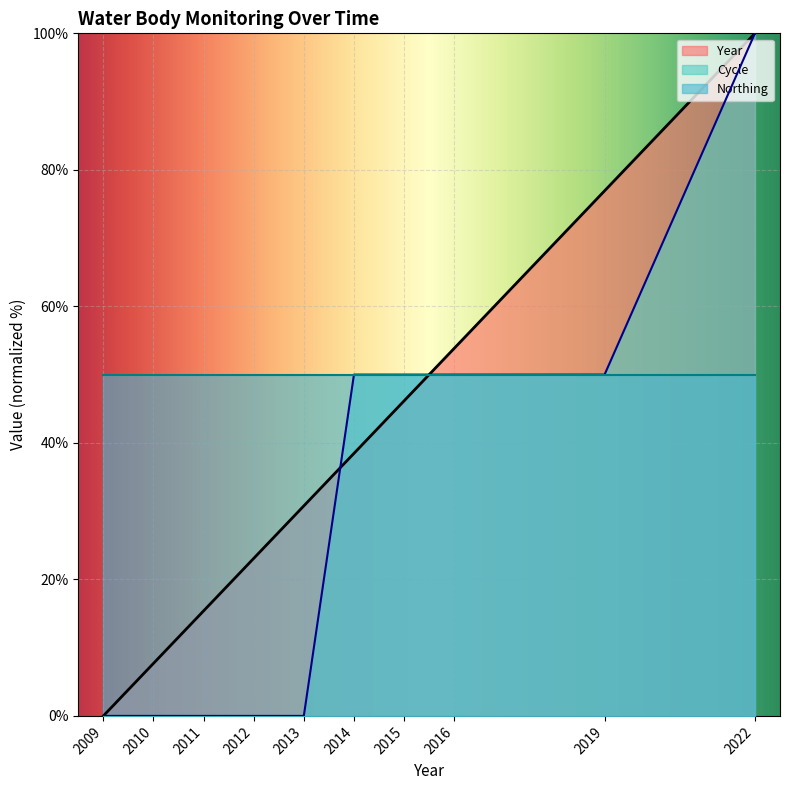

At which label does Year reach its peak?

2022